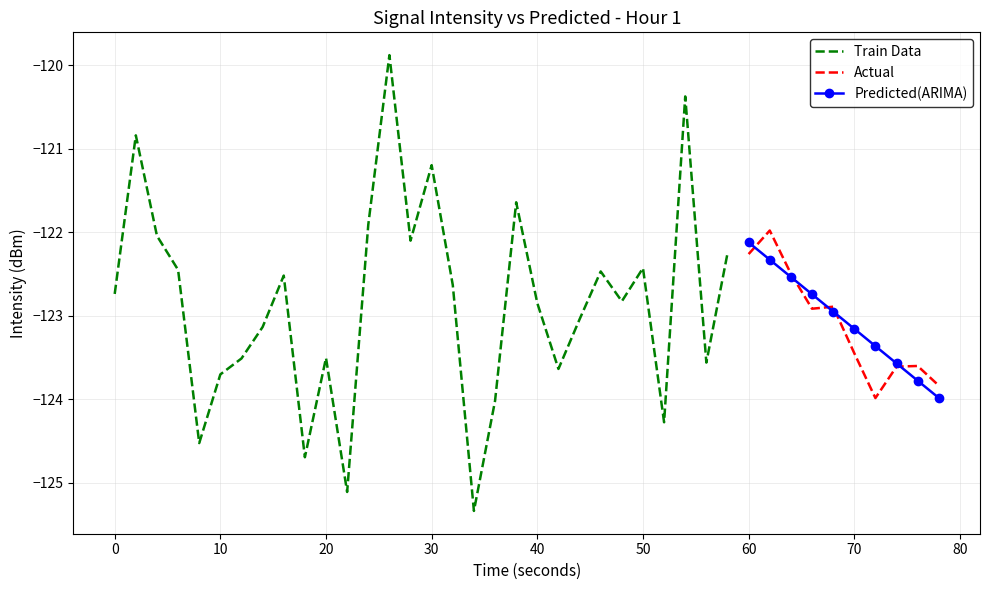

Is it true that Actual equals -53.7 at 60?

False